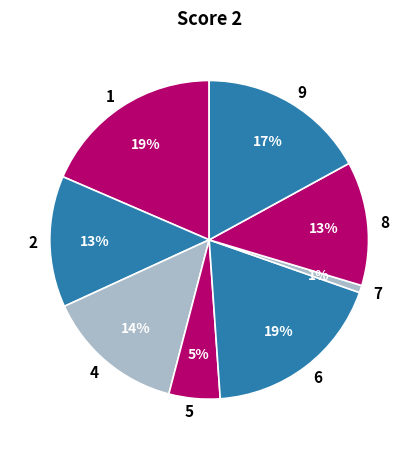

To the nearest percent, what is the difference between the largest and smallest slice percentages?

18%